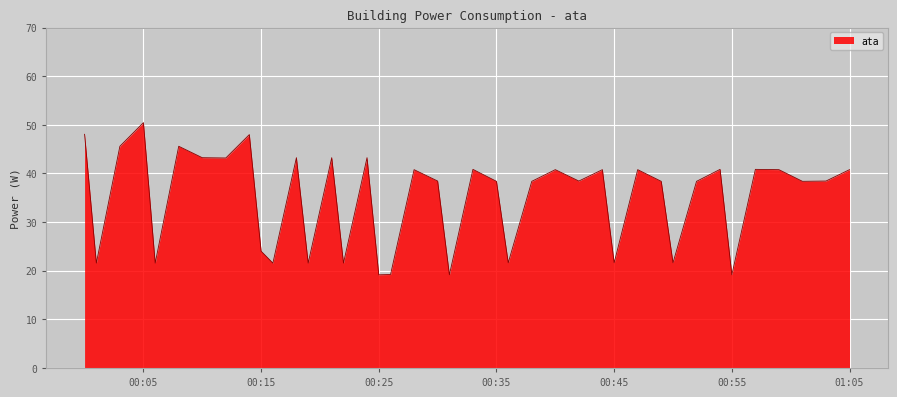

What is the minimum value shown in the chart?

19.2